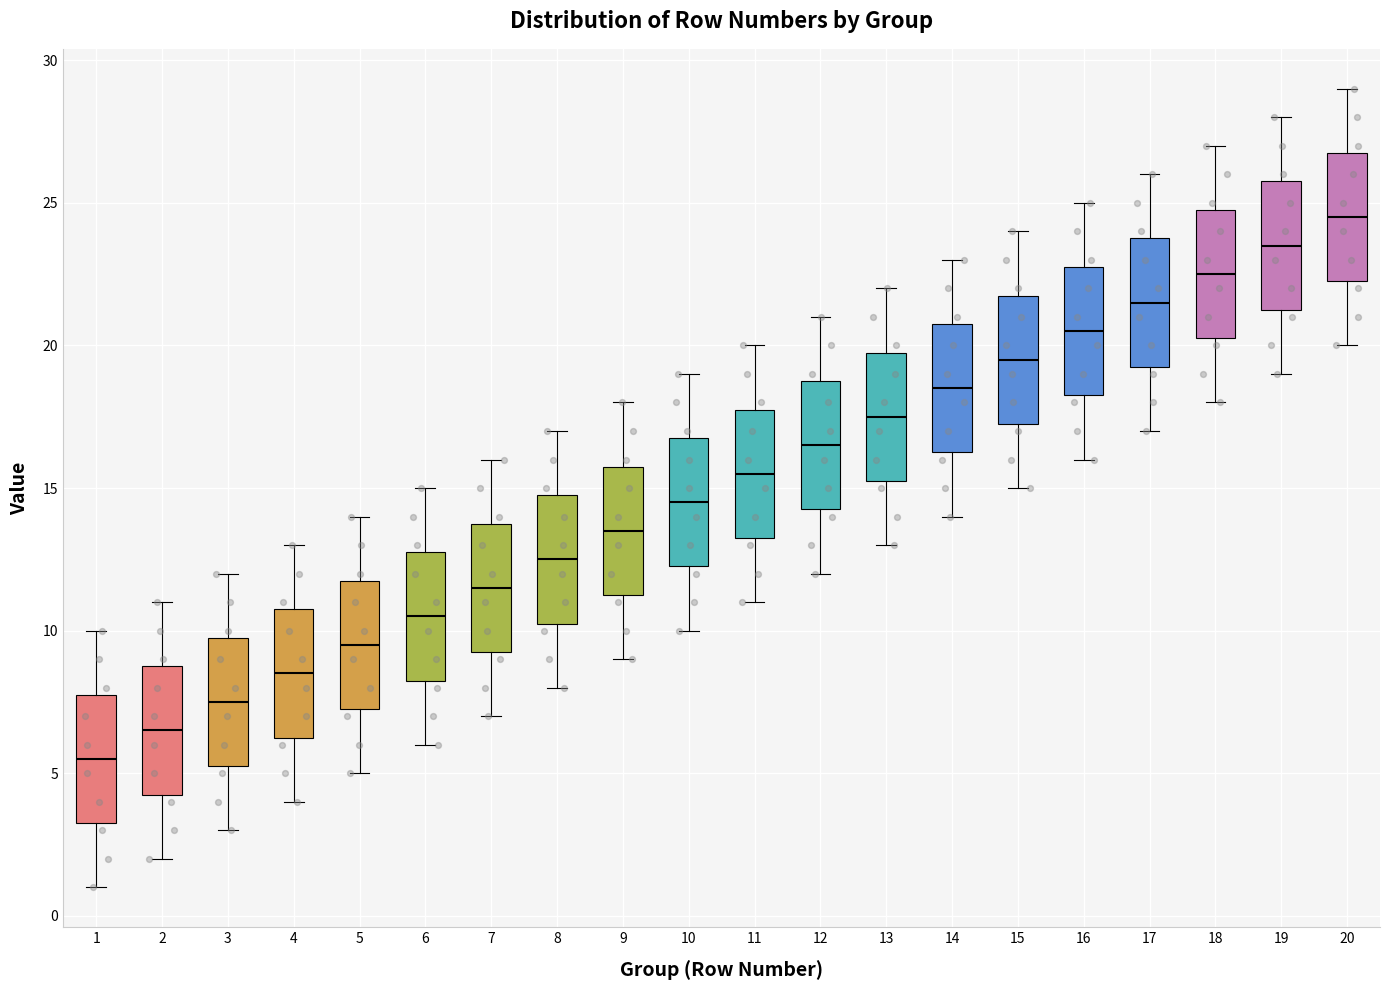

Reading left to right, read every box against the y-axis: the position of its median line, the range the box covers, and the ends of its whiskers. The values are not printed on the chart, so give them approximately, as read against the axis.

1: median 5.5, box 3.5 to 8.0, whiskers 1.0 to 10.0
2: median 6.5, box 4.5 to 9.0, whiskers 2.0 to 11.0
3: median 7.5, box 5.5 to 10.0, whiskers 3.0 to 12.0
4: median 8.5, box 6.5 to 11.0, whiskers 4.0 to 13.0
5: median 9.5, box 7.5 to 12.0, whiskers 5.0 to 14.0
6: median 10.5, box 8.5 to 13.0, whiskers 6.0 to 15.0
7: median 11.5, box 9.5 to 14.0, whiskers 7.0 to 16.0
8: median 12.5, box 10.5 to 15.0, whiskers 8.0 to 17.0
9: median 13.5, box 11.5 to 16.0, whiskers 9.0 to 18.0
10: median 14.5, box 12.5 to 17.0, whiskers 10.0 to 19.0
11: median 15.5, box 13.5 to 18.0, whiskers 11.0 to 20.0
12: median 16.5, box 14.5 to 19.0, whiskers 12.0 to 21.0
13: median 17.5, box 15.5 to 20.0, whiskers 13.0 to 22.0
14: median 18.5, box 16.5 to 21.0, whiskers 14.0 to 23.0
15: median 19.5, box 17.5 to 22.0, whiskers 15.0 to 24.0
16: median 20.5, box 18.5 to 23.0, whiskers 16.0 to 25.0
17: median 21.5, box 19.5 to 24.0, whiskers 17.0 to 26.0
18: median 22.5, box 20.5 to 25.0, whiskers 18.0 to 27.0
19: median 23.5, box 21.5 to 26.0, whiskers 19.0 to 28.0
20: median 24.5, box 22.5 to 27.0, whiskers 20.0 to 29.0